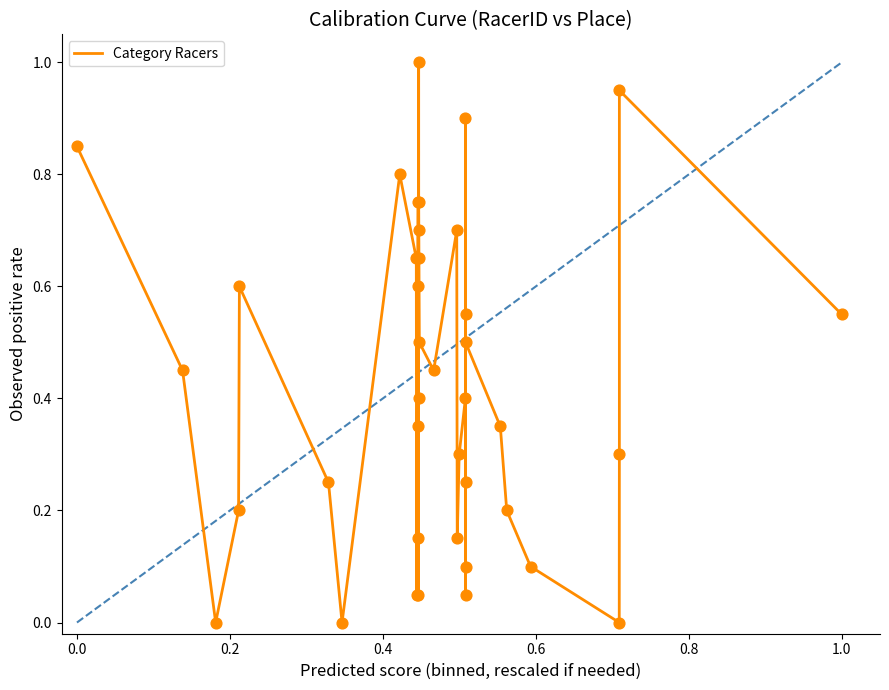

What is the difference between the maximum and minimum values?

1.0